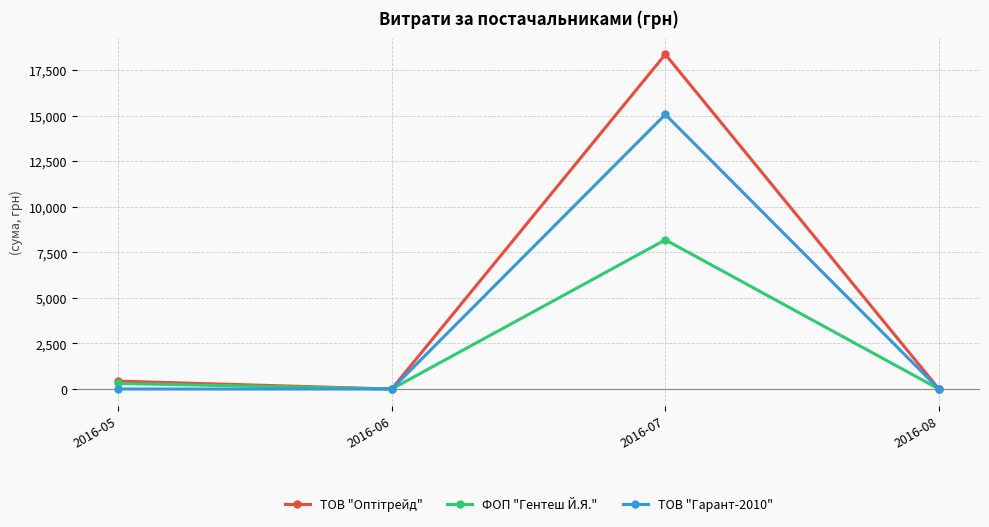

Is it true that ТОВ "Гарант-2010" equals 8959 at 2016-08?

False